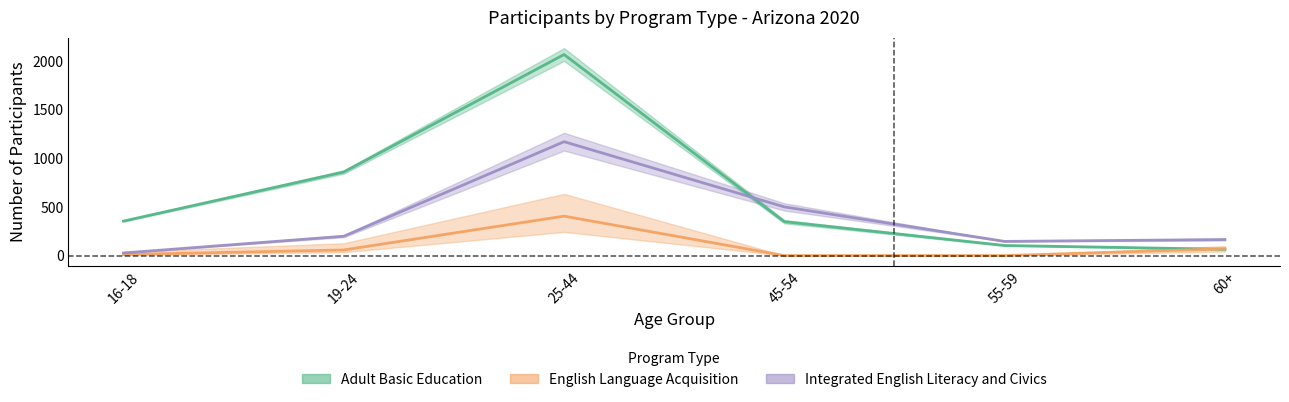

Which series changed the most between 16-18 and 25-44?

Adult Basic Education